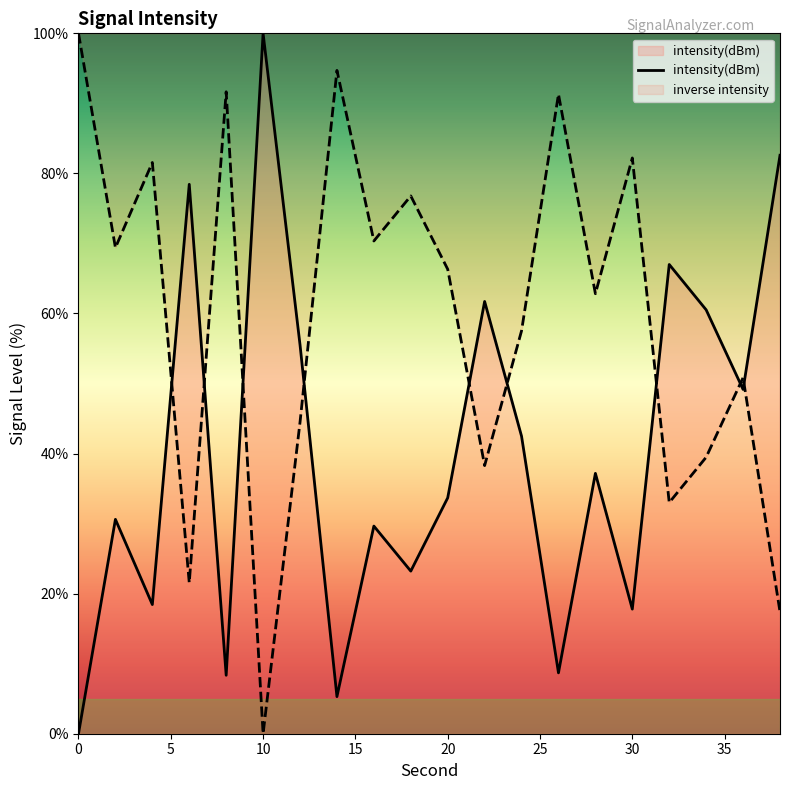

What is the sum of all values?

810.3